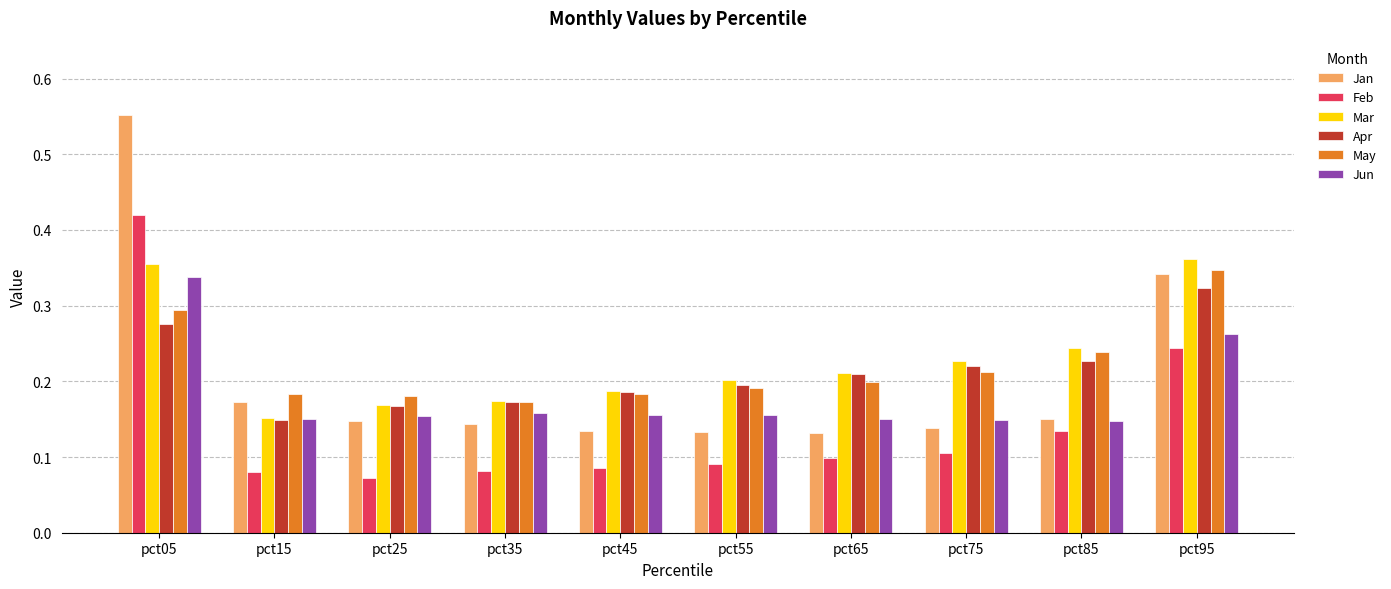

Which category has the highest value across all series?

pct05